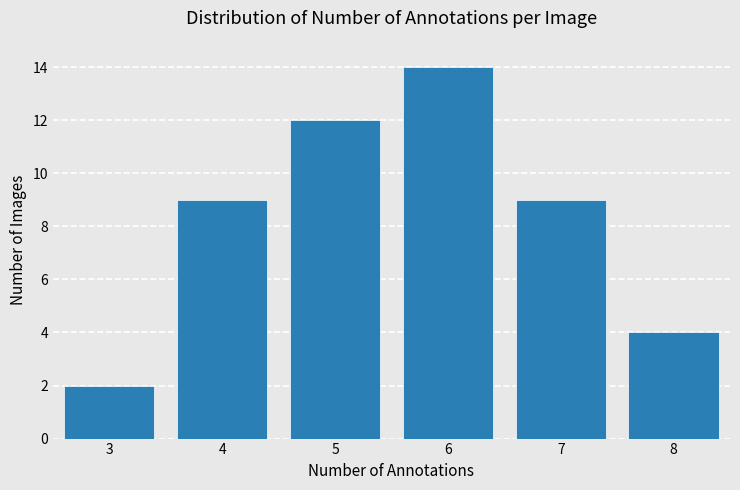

Reading left to right, extract all data points from this chart.

2	9	12	14	9	4